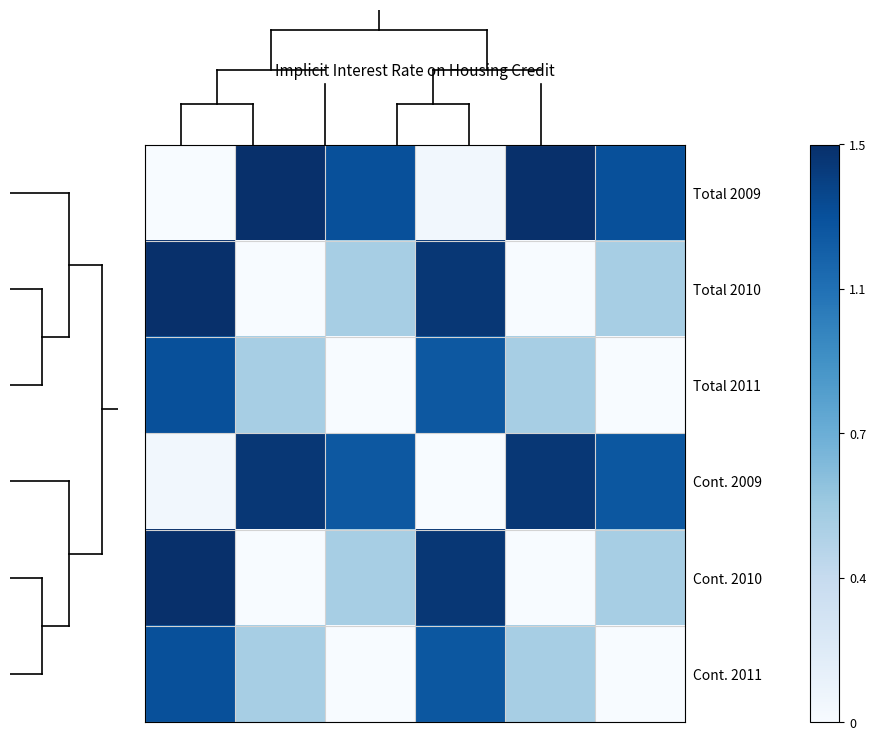

At how many categories does at least one series exceed 0?

6